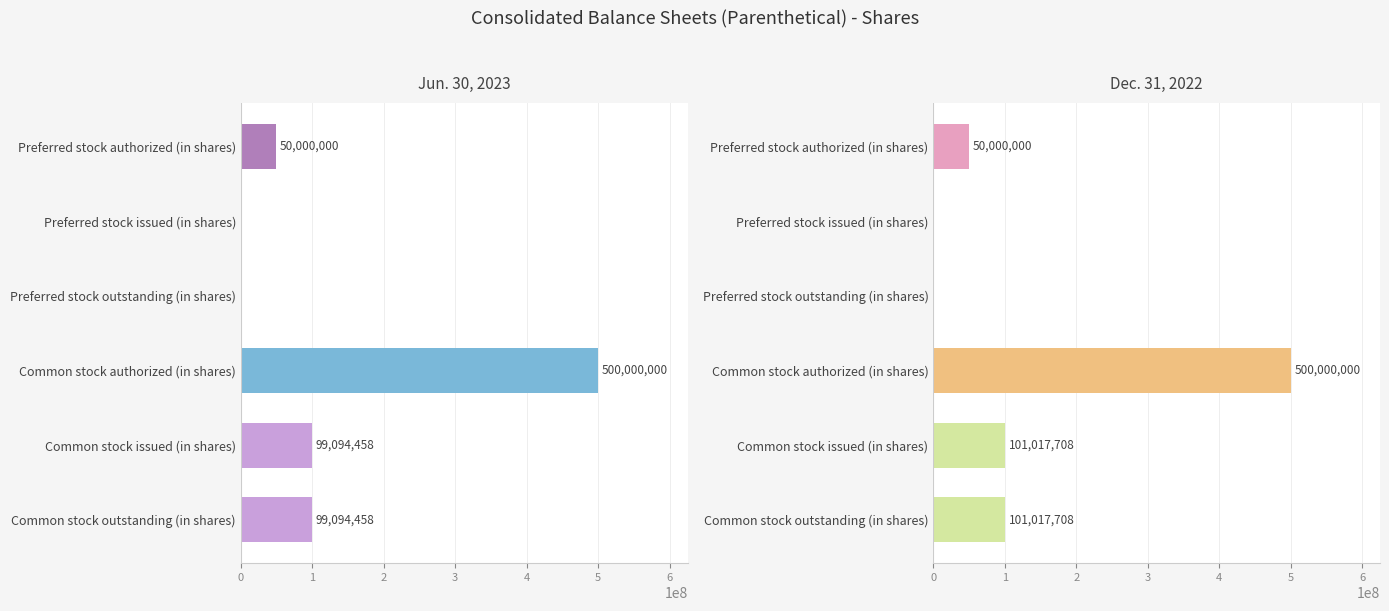

List the series in order of their overall mean, lowest first.

Jun. 30, 2023, Dec. 31, 2022